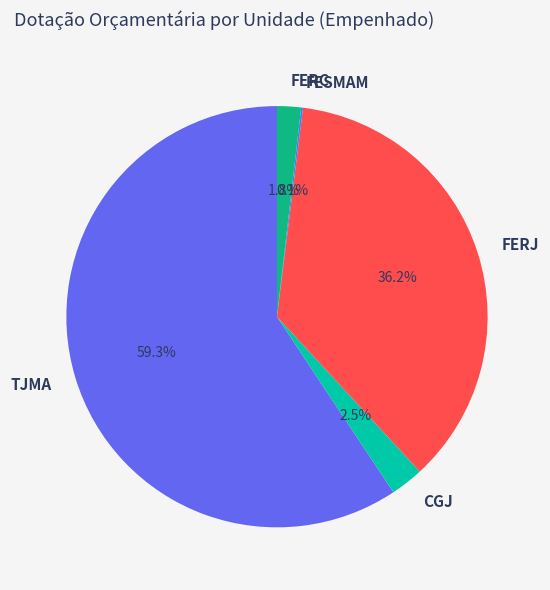

What portion of the pie excludes CGJ?

97.5%